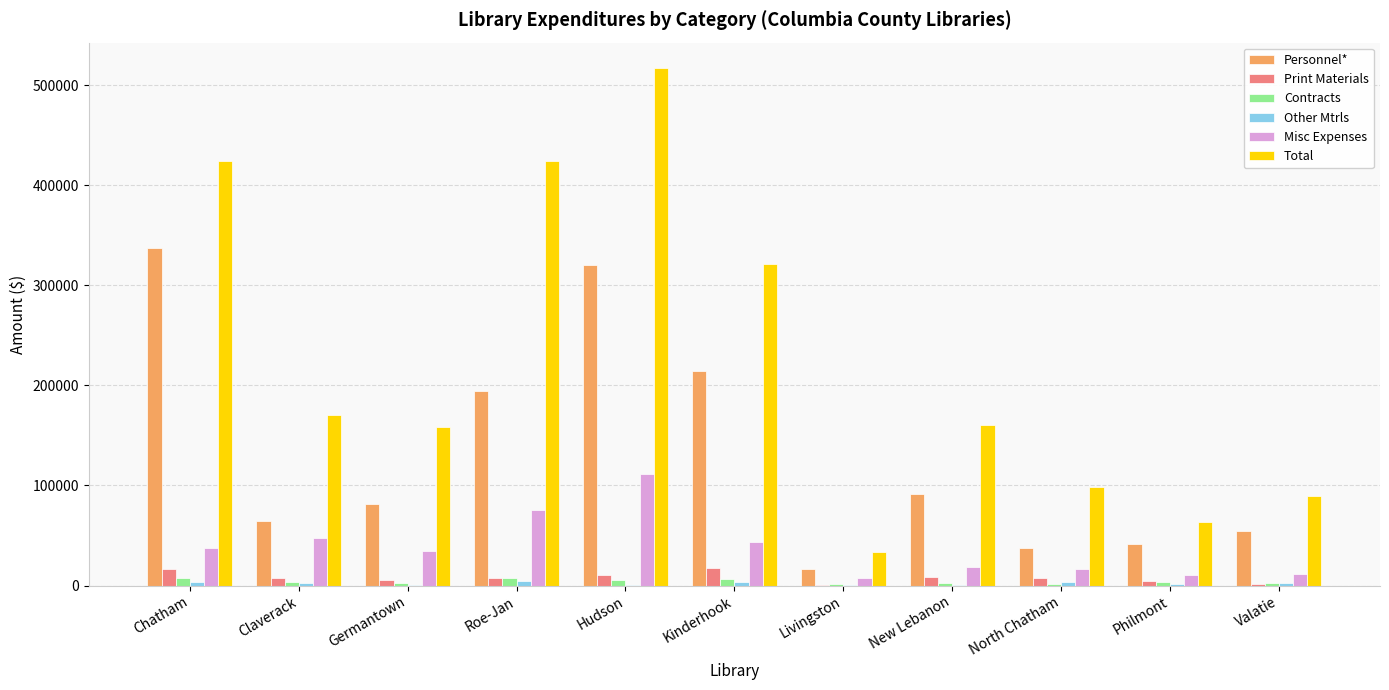

At which label is Total closest to 275058?

Kinderhook